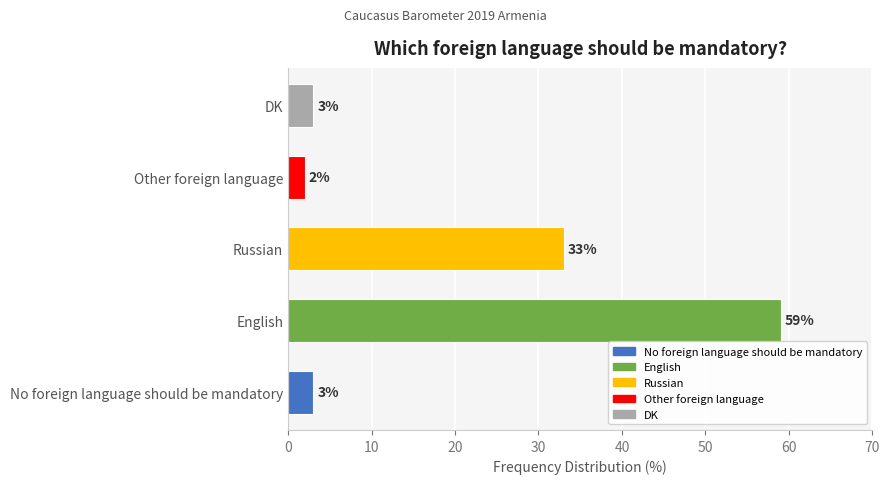

Reading top to bottom, what are all the values shown in this chart?

3	2	33	59	3